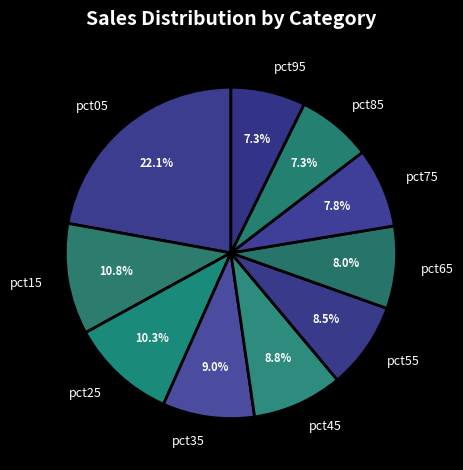

What is the largest slice in the pie chart?

pct05